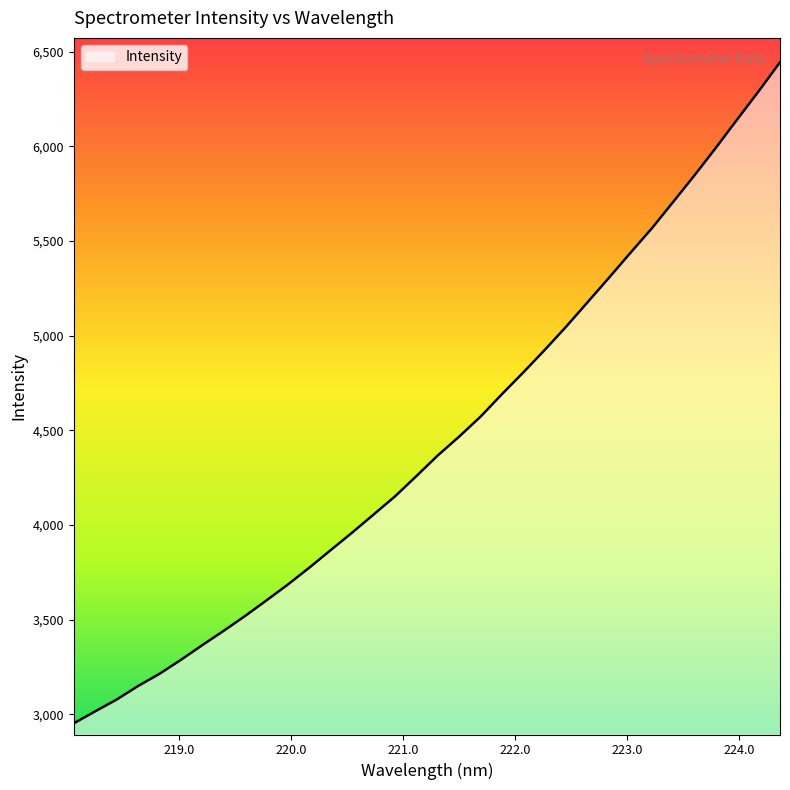

What is the smallest value displayed?

2952.3